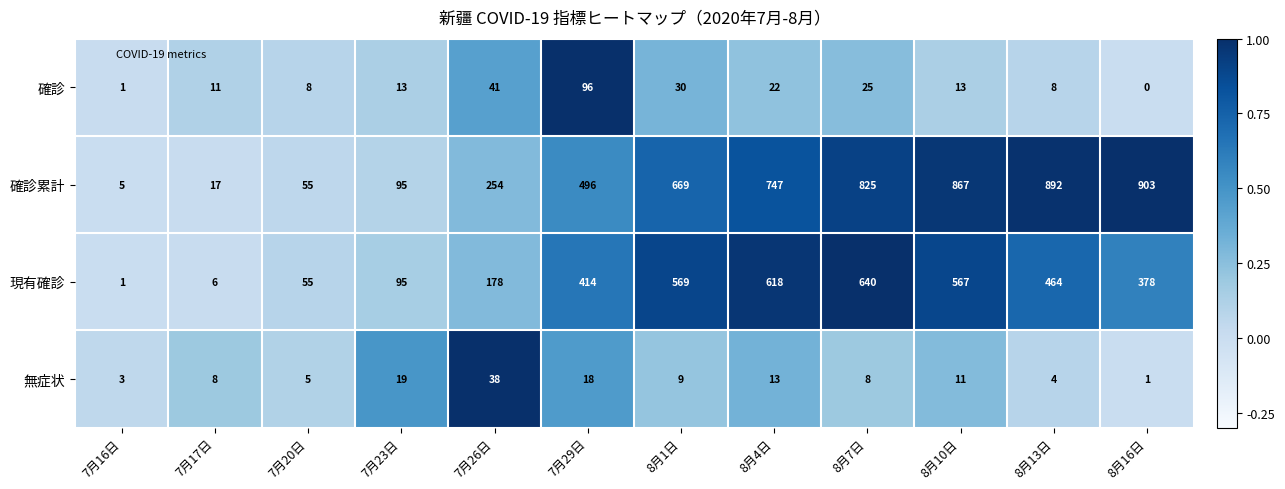

What value does the 現有確診 series have at 8月16日, to the nearest 100?

400